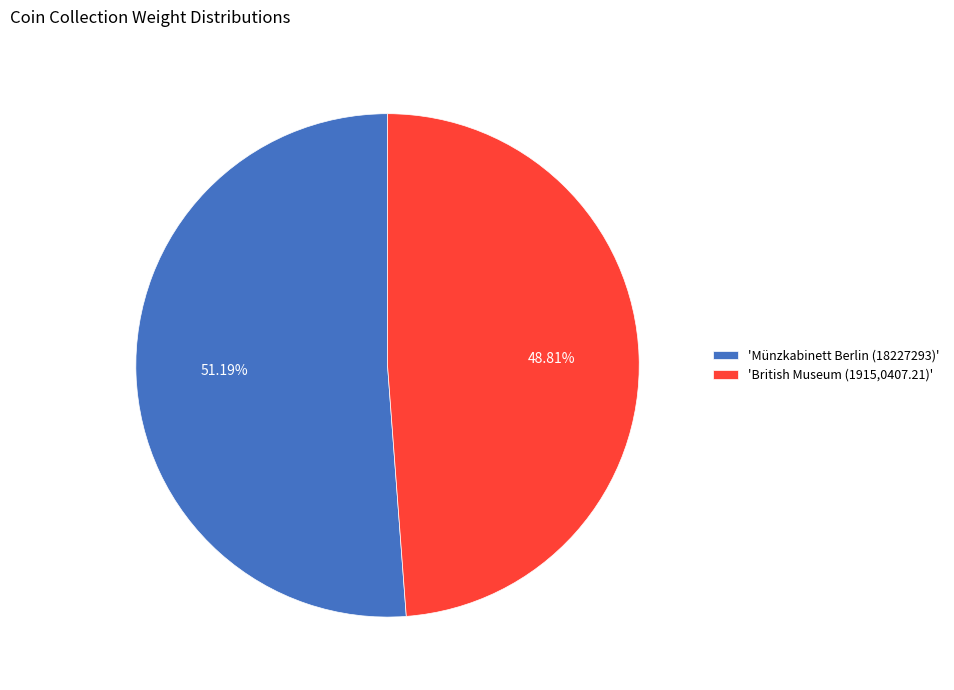

Which category has the biggest portion of the pie?

'Münzkabinett Berlin (18227293)'